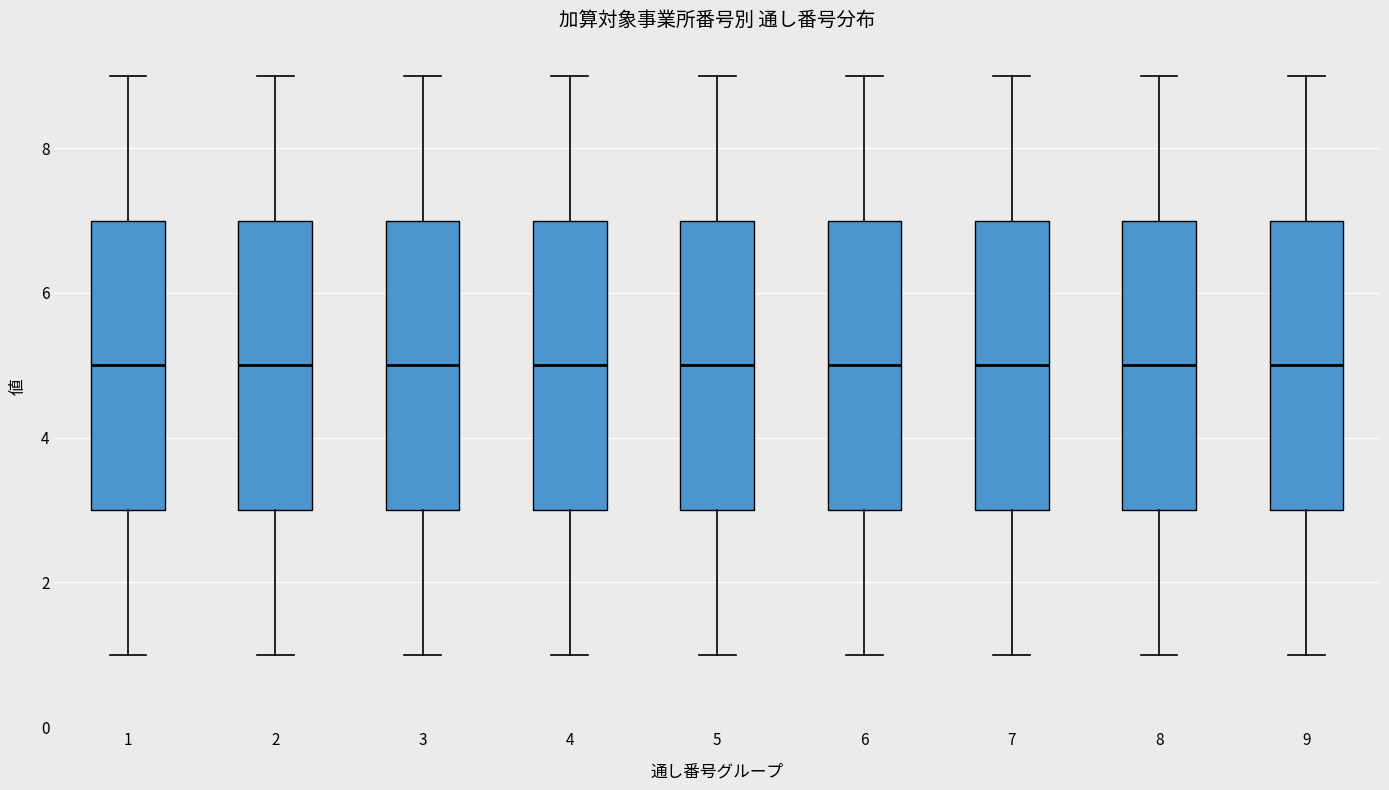

Reading left to right, transcribe this box plot: for each box, give where its median line is, the range the box spans, and where its two whiskers end, as read against the y-axis. The values are not printed on the chart, so give them approximately, as read against the axis.

1: median 5, box 3 to 7, whiskers 1 to 9
2: median 5, box 3 to 7, whiskers 1 to 9
3: median 5, box 3 to 7, whiskers 1 to 9
4: median 5, box 3 to 7, whiskers 1 to 9
5: median 5, box 3 to 7, whiskers 1 to 9
6: median 5, box 3 to 7, whiskers 1 to 9
7: median 5, box 3 to 7, whiskers 1 to 9
8: median 5, box 3 to 7, whiskers 1 to 9
9: median 5, box 3 to 7, whiskers 1 to 9